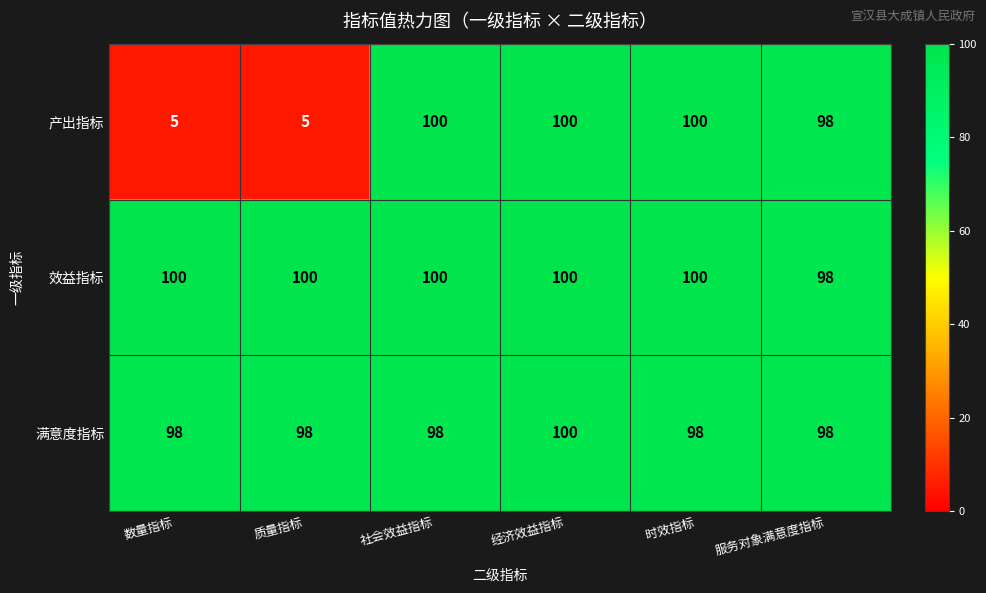

Reading left to right, what are all the values shown in this chart?

产出指标: 5	5	100	100	100	98
效益指标: 100	100	100	100	100	98
满意度指标: 98	98	98	100	98	98